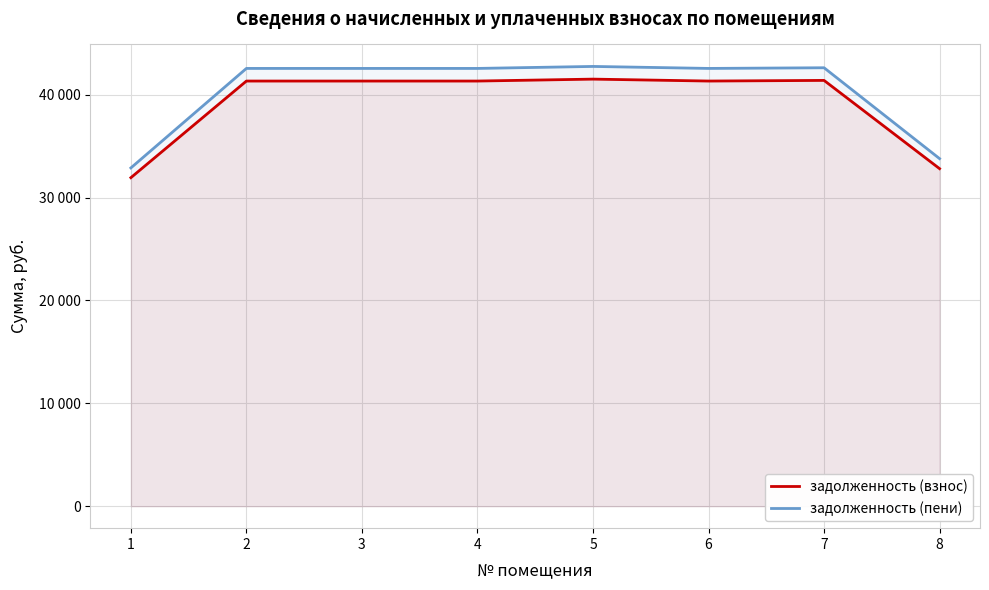

At which label is задолженность (пени) closest to 37815?

8